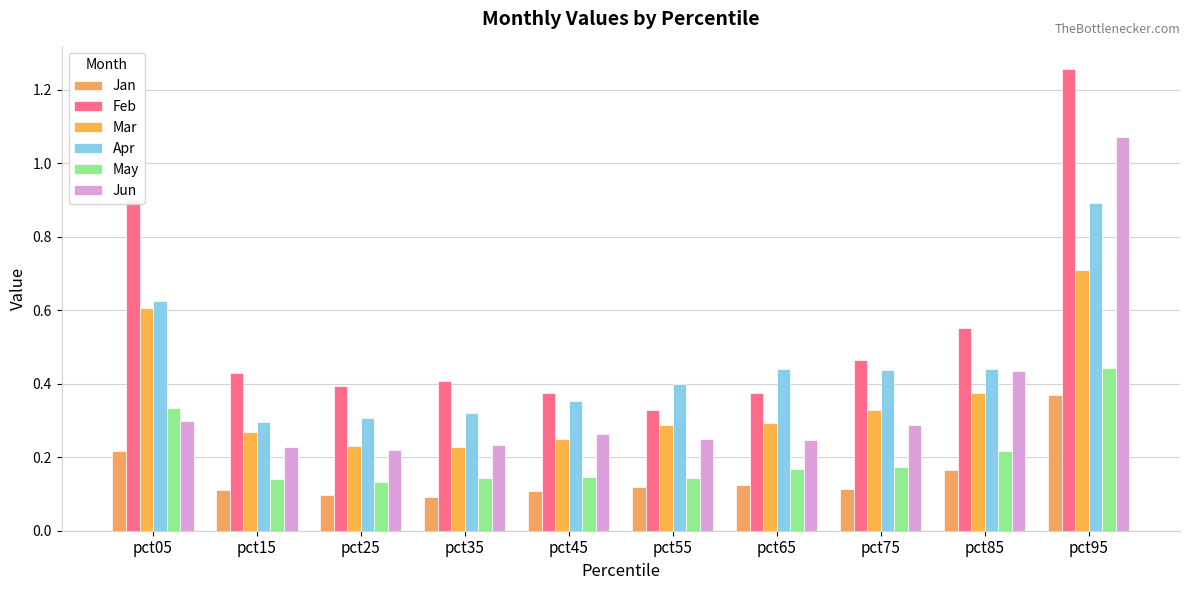

At which category is the sum across all series the highest?

pct95